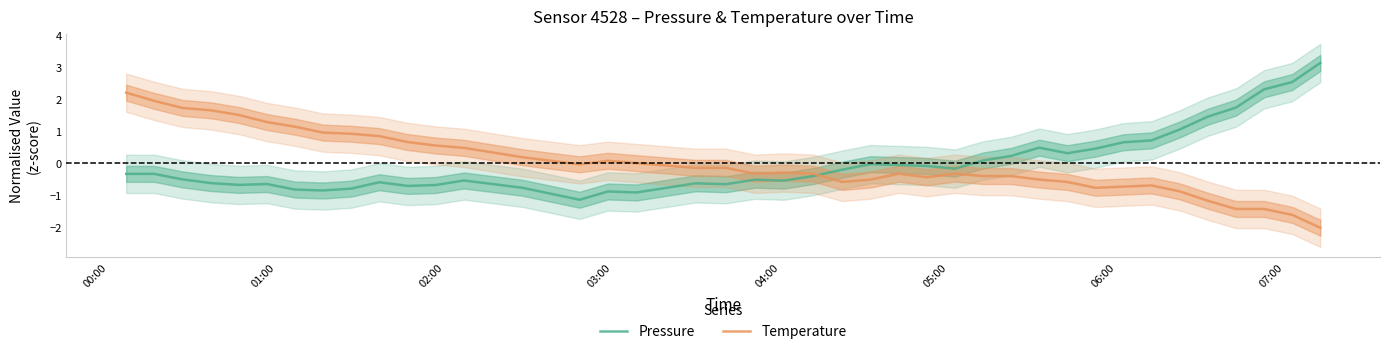

Which series ends up on top after the final intersection of Temperature and Pressure?

Pressure